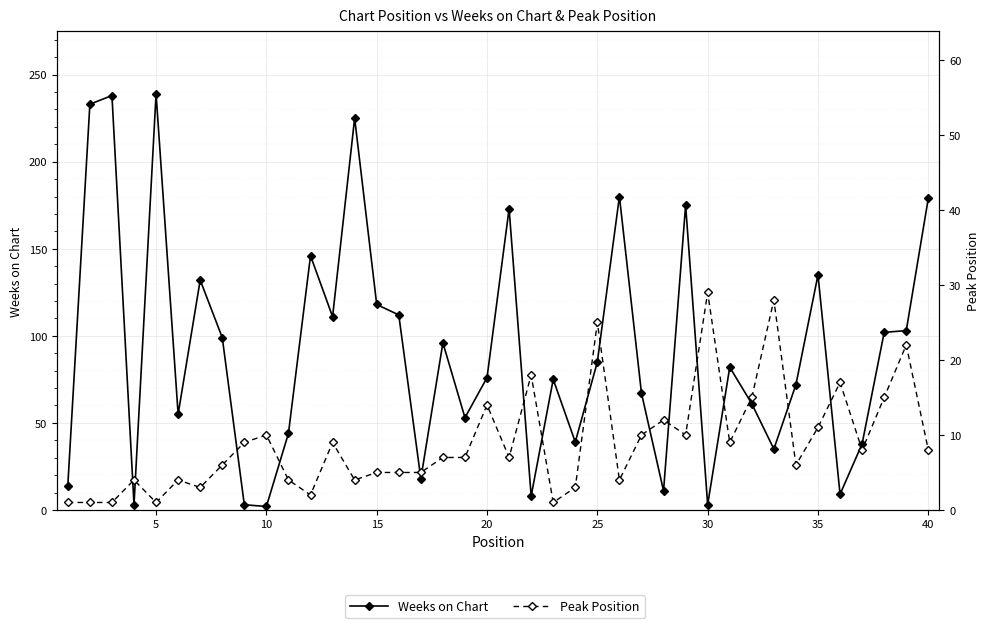

Reading right to left, transcribe all the data shown in this chart.

Weeks on Chart: 179	103	102	38	9	135	72	35	61	82	3	175	11	67	180	85	39	75	8	173	76	53	96	18	112	118	225	111	146	44	2	3	99	132	55	239	3	238	233	14
Peak Position: 8	22	15	8	17	11	6	28	15	9	29	10	12	10	4	25	3	1	18	7	14	7	7	5	5	5	4	9	2	4	10	9	6	3	4	1	4	1	1	1